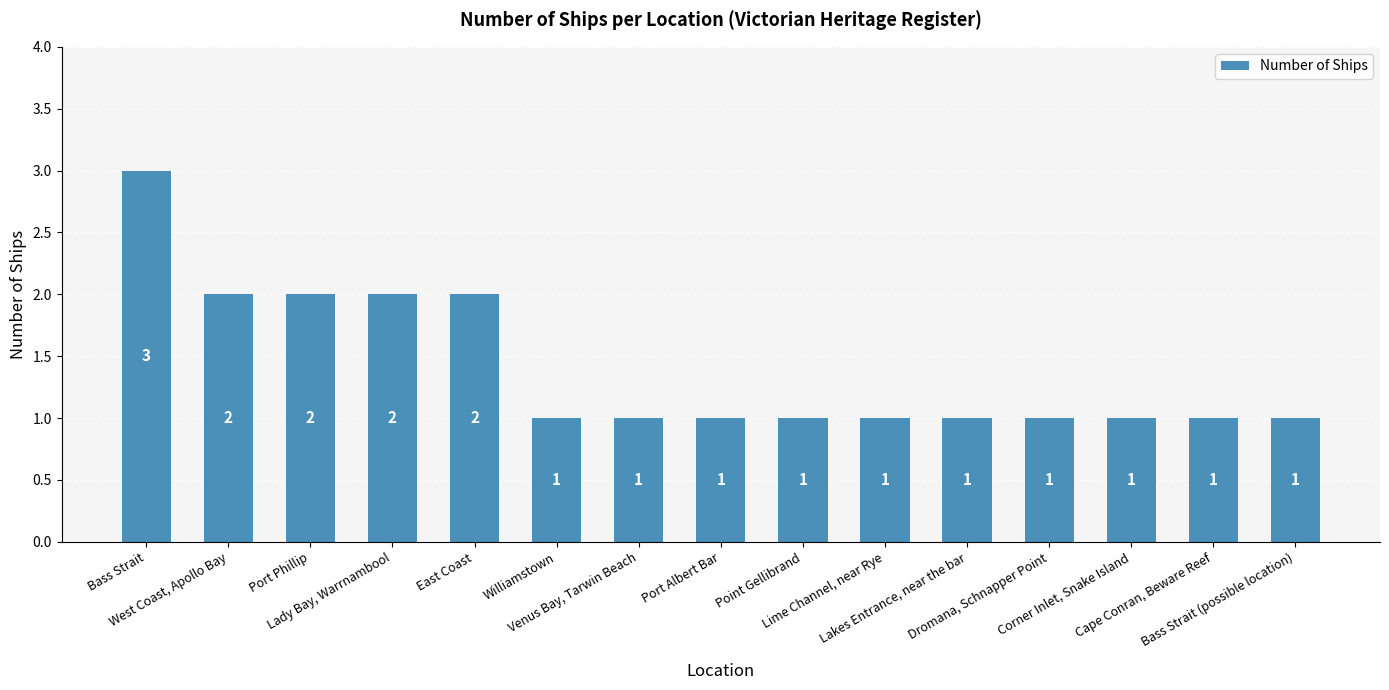

What is the average value?

1